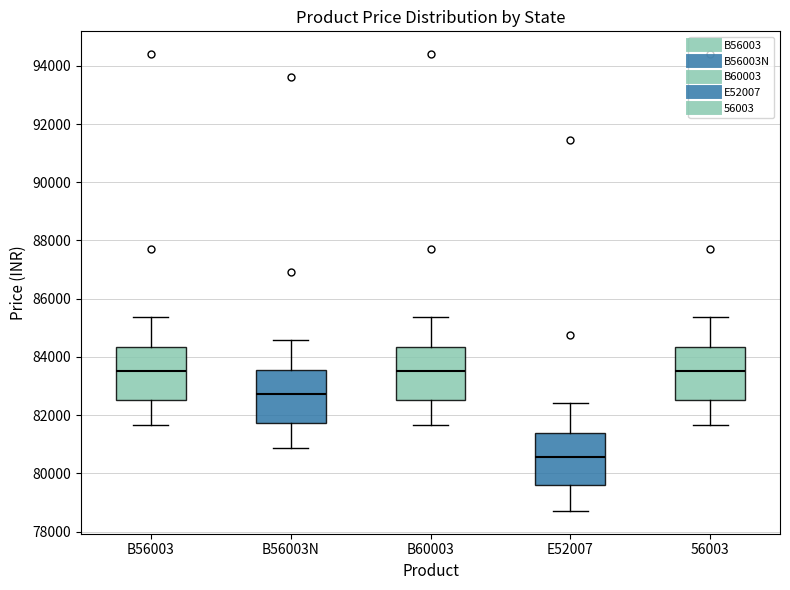

Where does the median line of the box for 56003 sit on the y-axis? The values are not printed on the chart, so give them approximately, as read against the axis.

83600